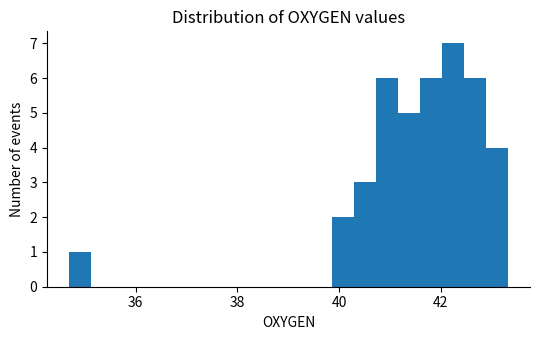

Around what value on the x-axis is the tallest bar? Give the approximate position of its centre, as read against the axis.

42.2